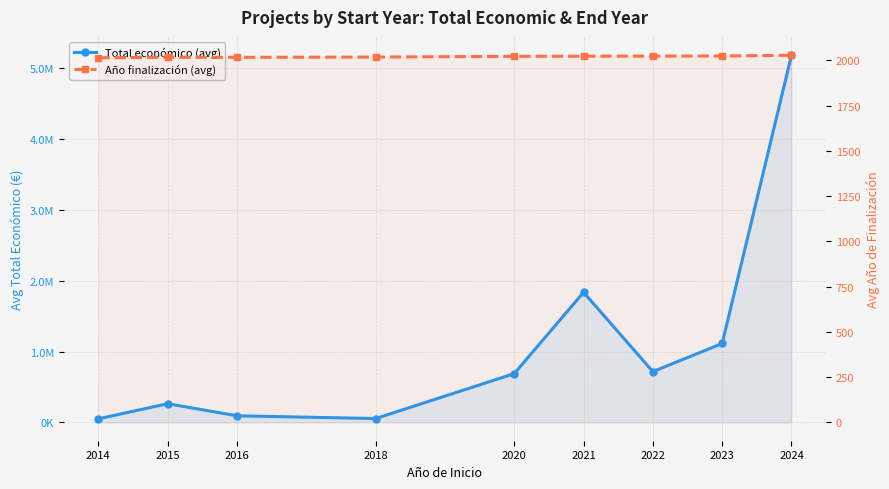

True or false: Año finalización (avg) and Total económico (avg) cross at least once.

False